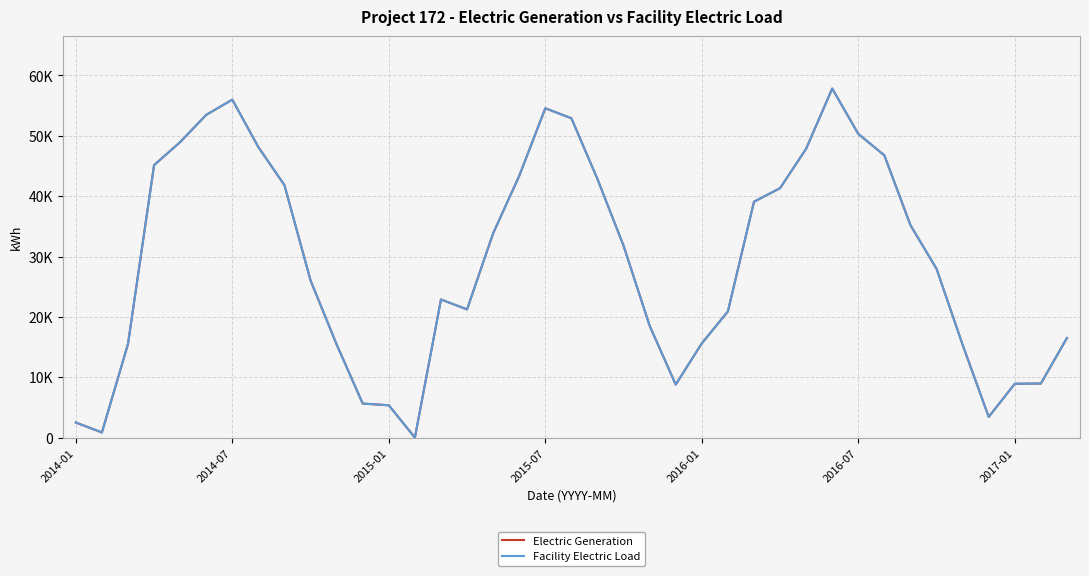

Does the chart have visible grid lines?

Yes